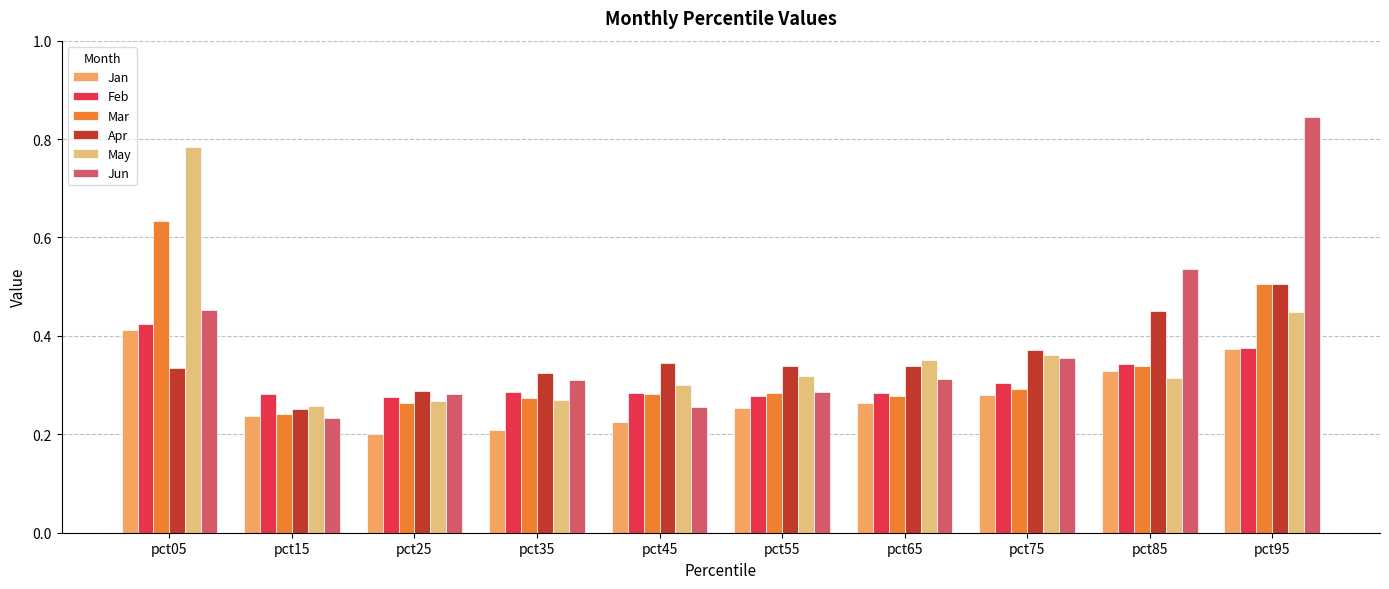

Is the value of Jan at pct25 greater than the value of Feb at pct95?

No